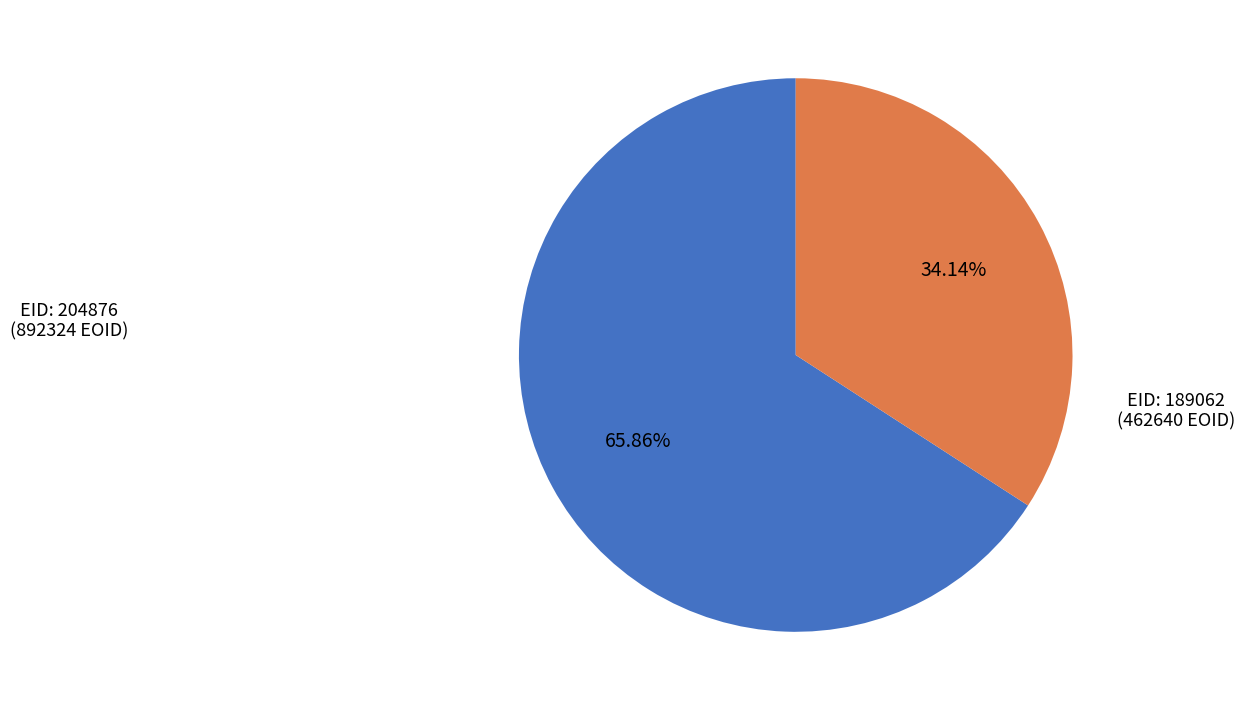

Is there a majority slice in this chart?

Yes